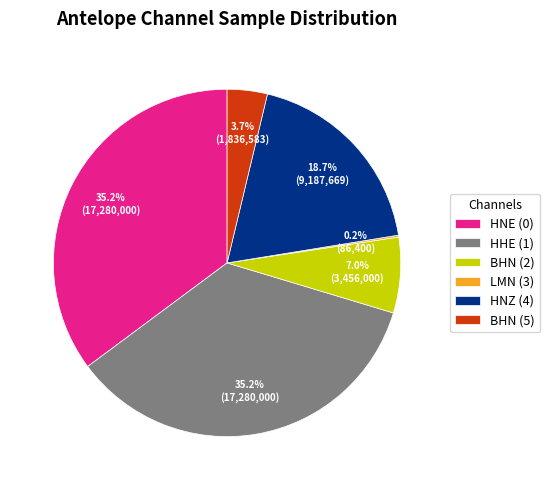

To the nearest percent, what portion does BHN (2) represent?

7%